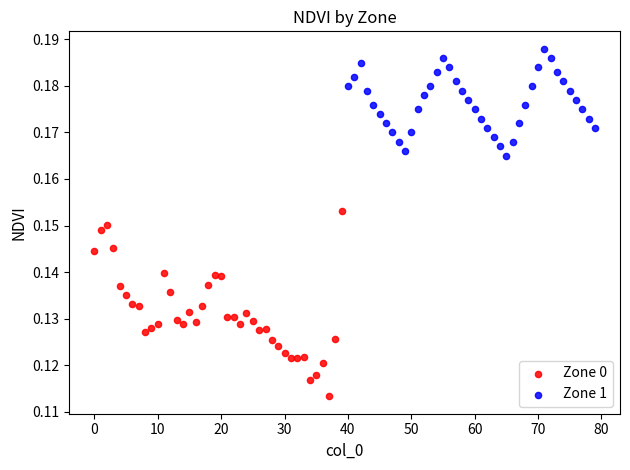

Which series reaches the maximum Y coordinate?

Zone 1